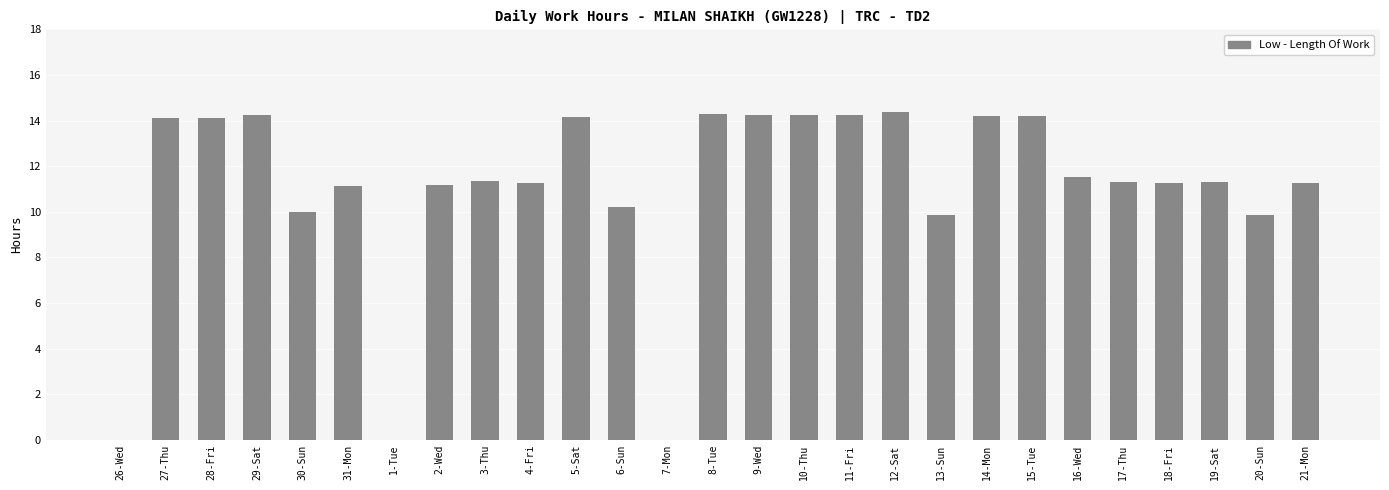

Between 13-Sun and 18-Fri, which is larger?

18-Fri